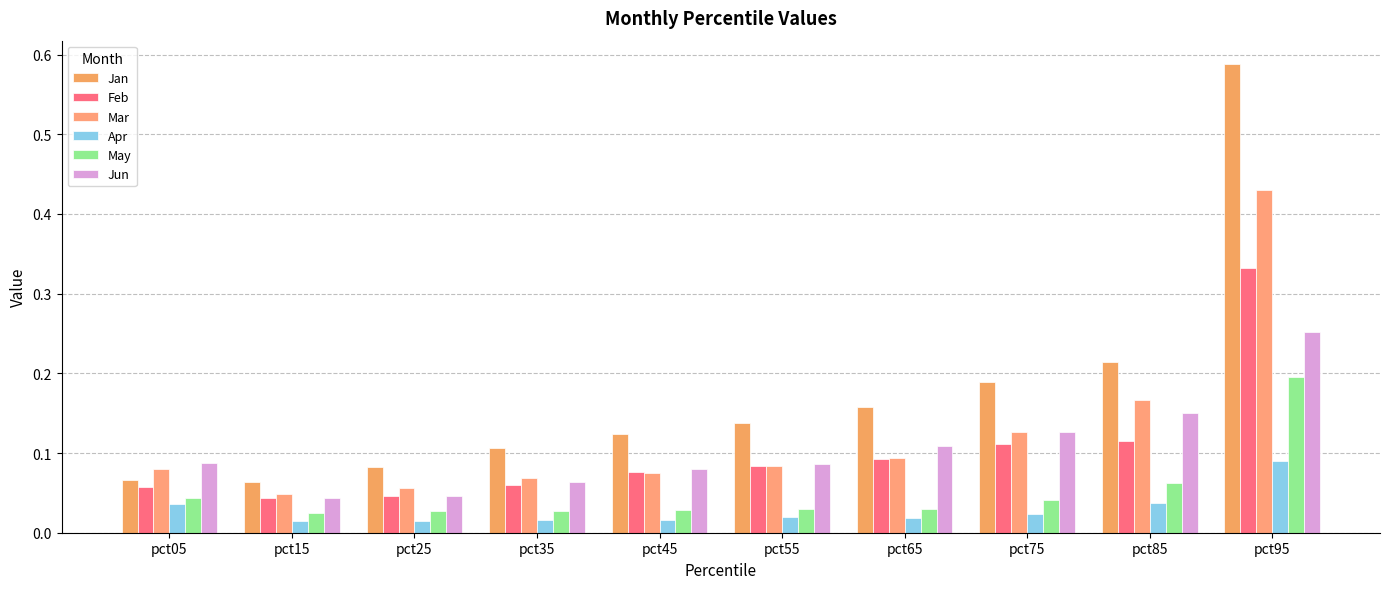

Count the number of categories in the chart.

10